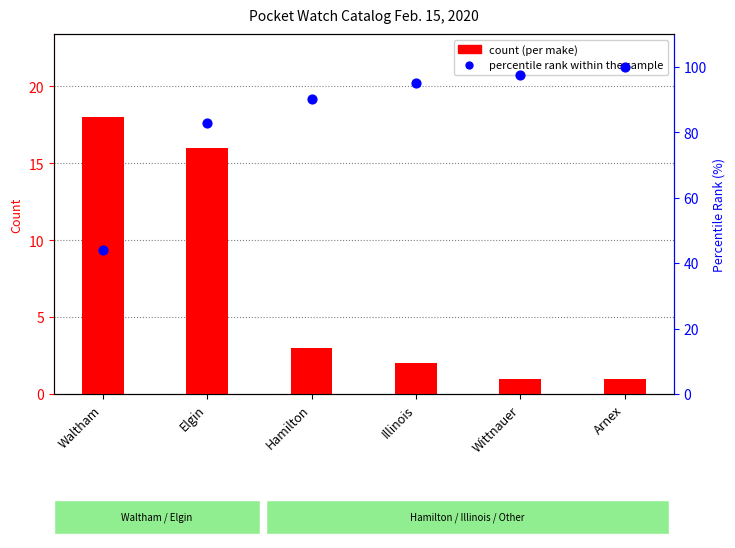

What is the total value across all series at Illinois?

97.1